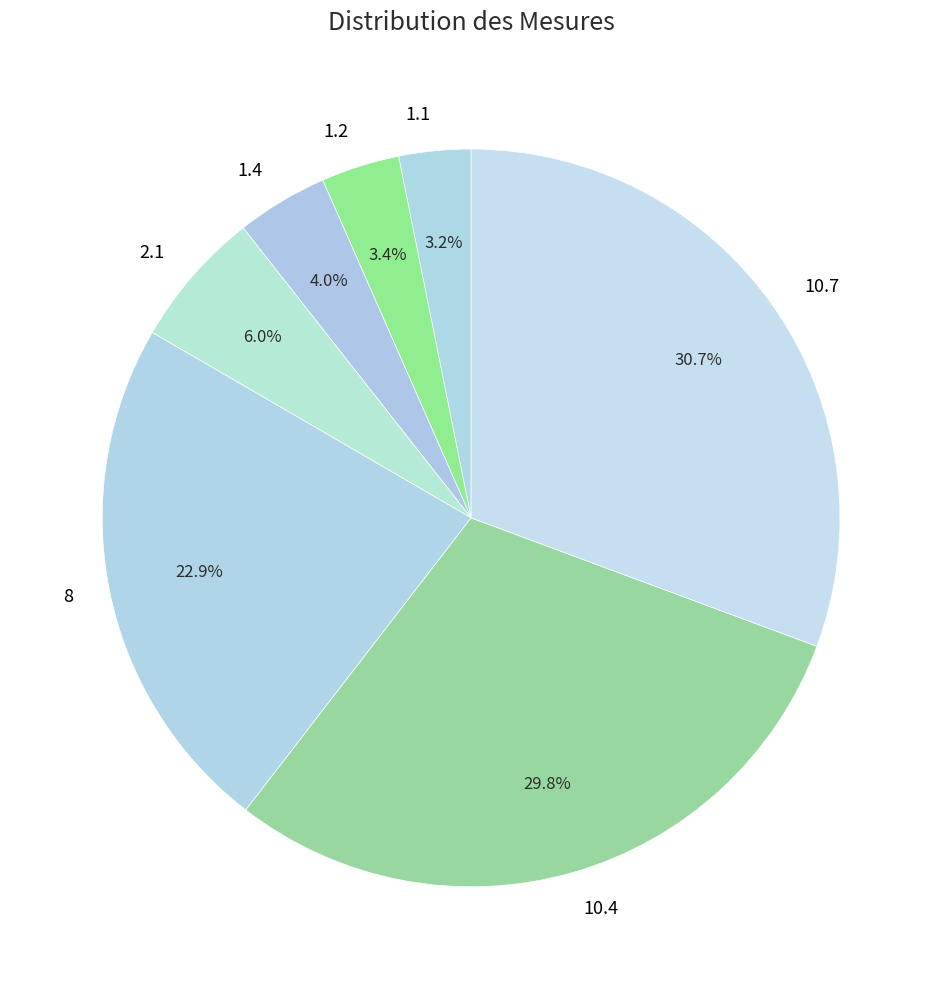

What percentage is the 1.4 slice, to the nearest percent?

4%